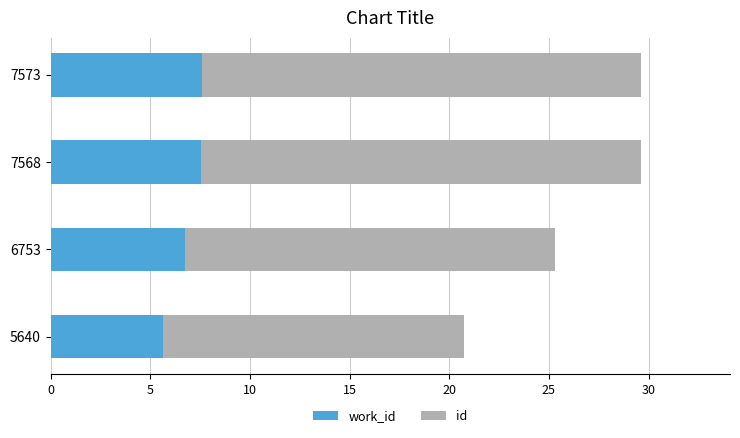

What is the value of the work_id bar at the 2nd from the left?

6.8